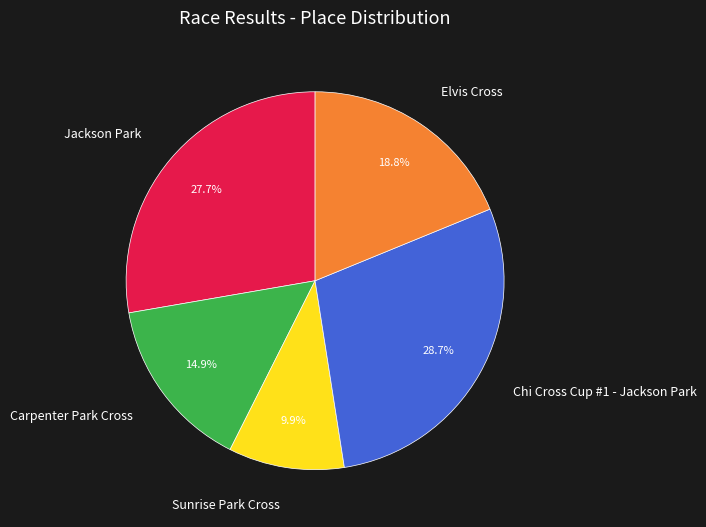

Rank the categories by value from highest to lowest.

Chi Cross Cup #1 - Jackson Park, Jackson Park, Elvis Cross, Carpenter Park Cross, Sunrise Park Cross